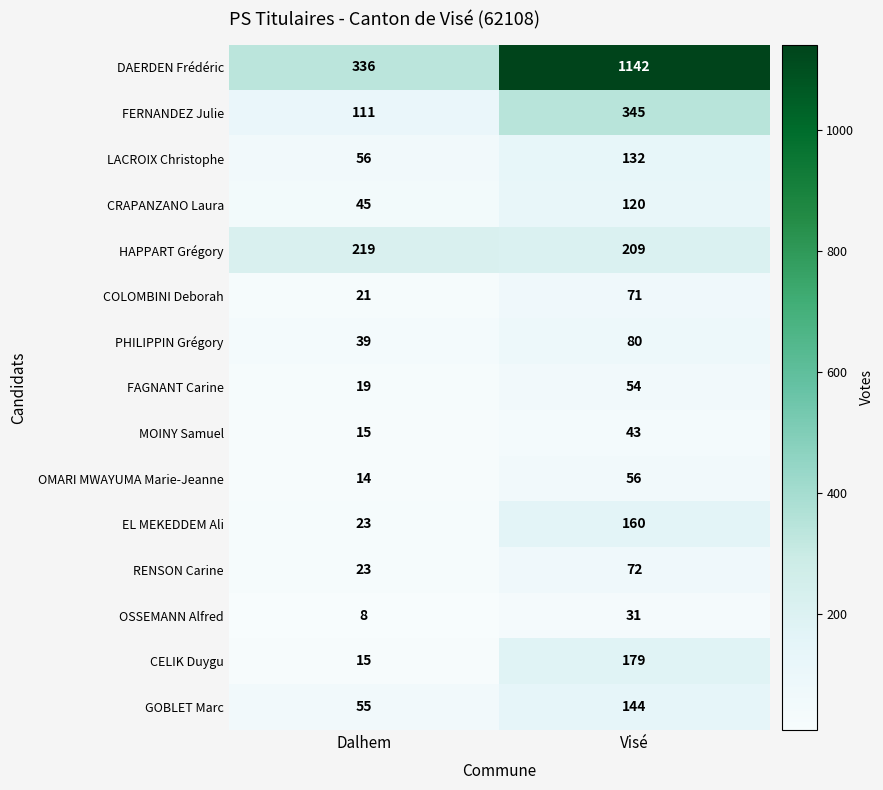

Which label corresponds to the largest value in the chart?

Visé